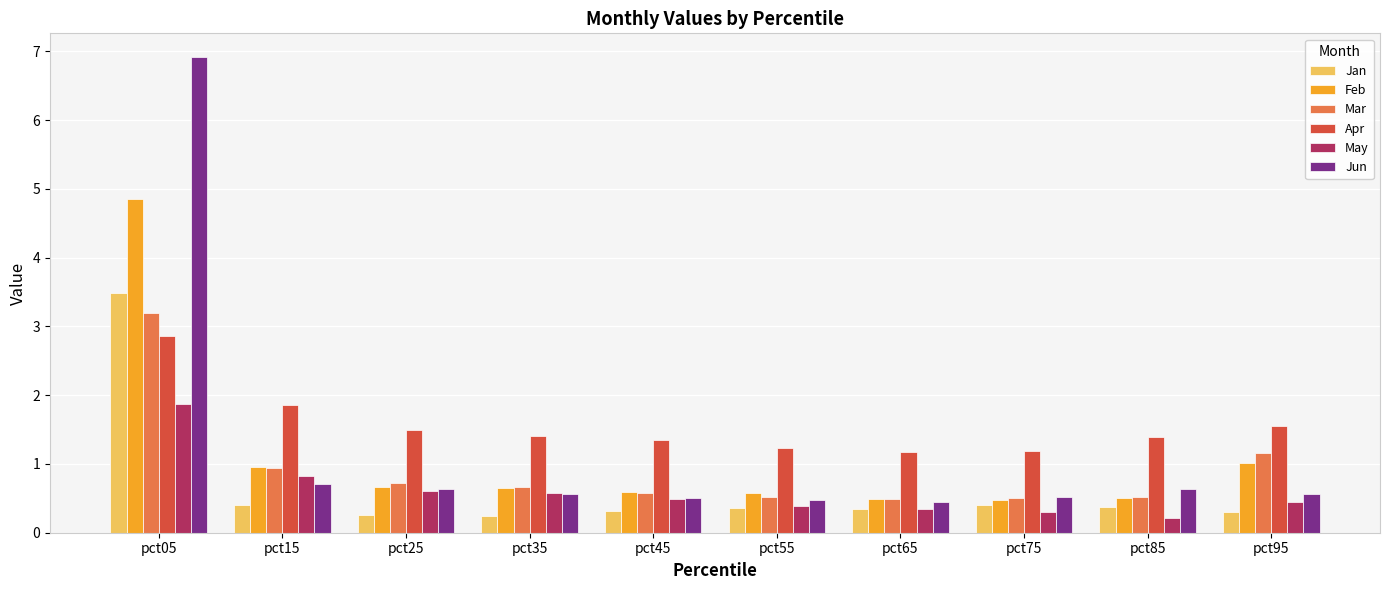

What is the difference between the maximum and minimum values in the Jun series?

6.5